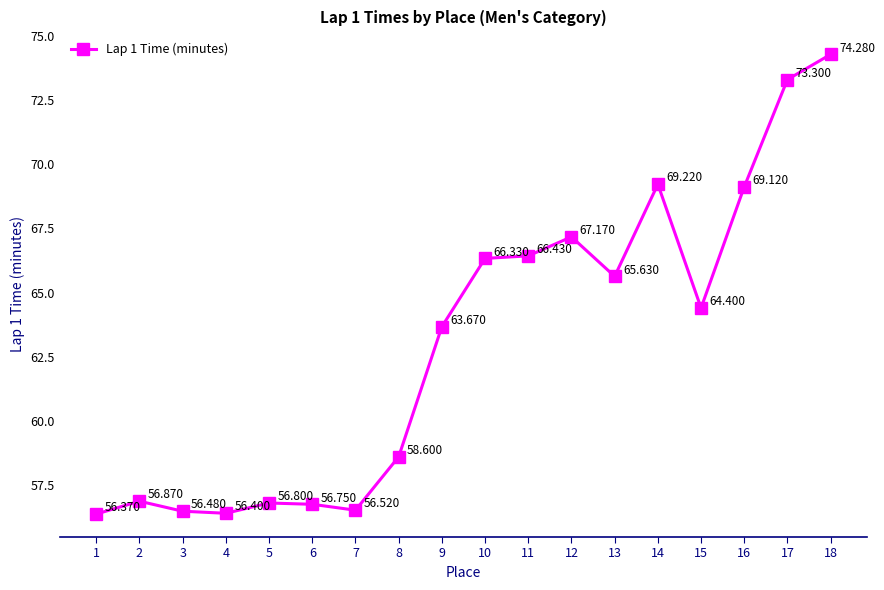

How many lines are shown in the chart?

1